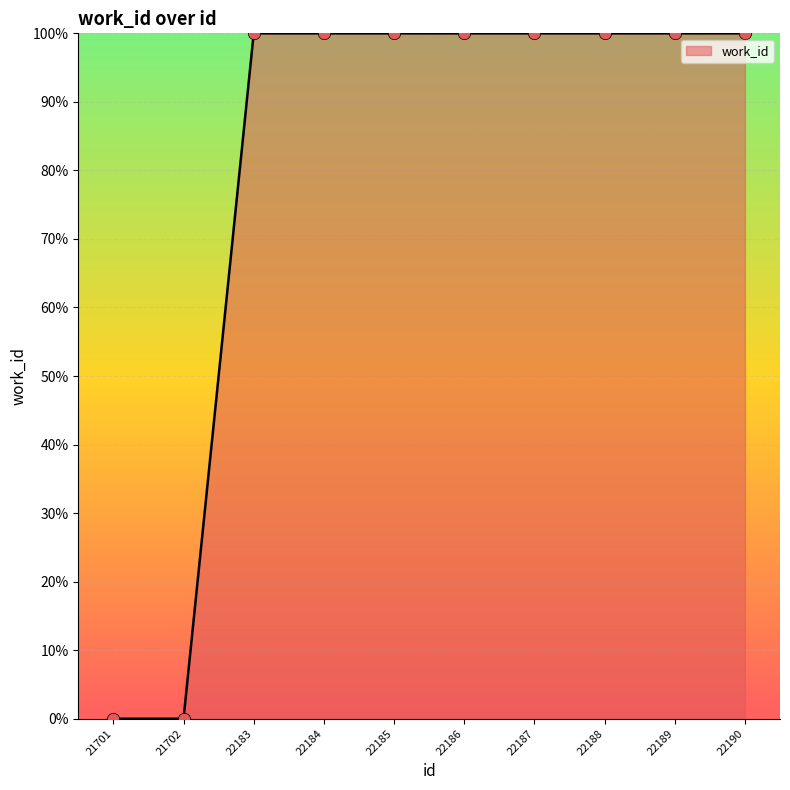

What is the ratio of the value at 22188 to the value at 22189?

1.0